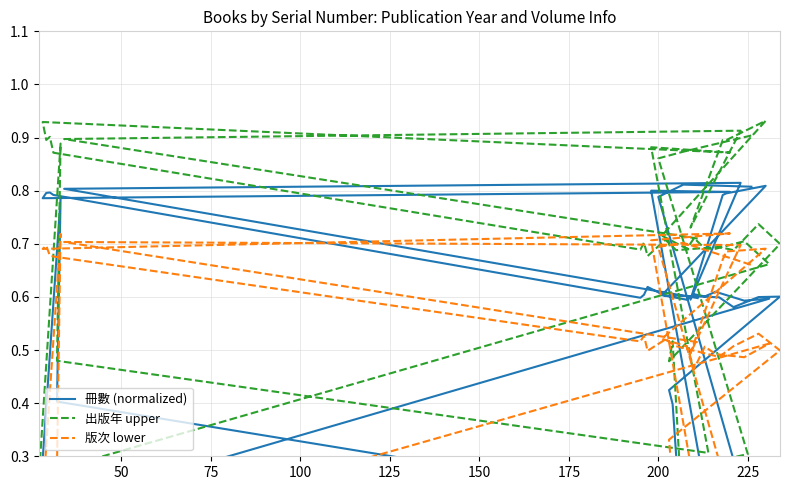

List the series in order of their peak value, highest first.

出版年 upper, 冊數 (normalized), 版次 lower